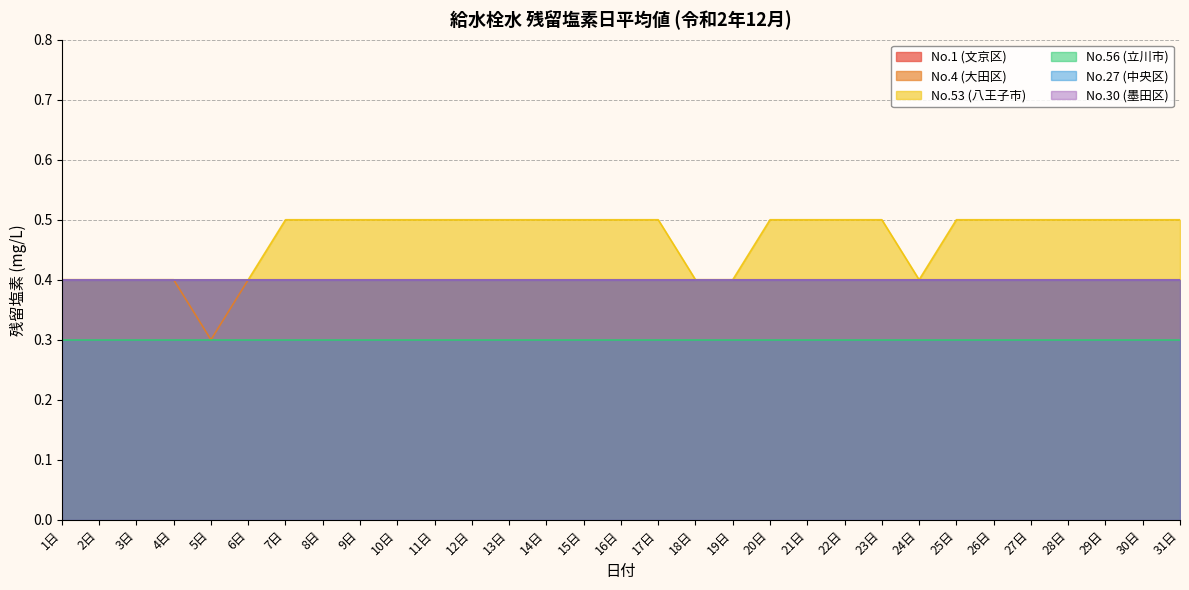

True or false: No.30 (墨田区) and No.4 (大田区) cross at least once.

False